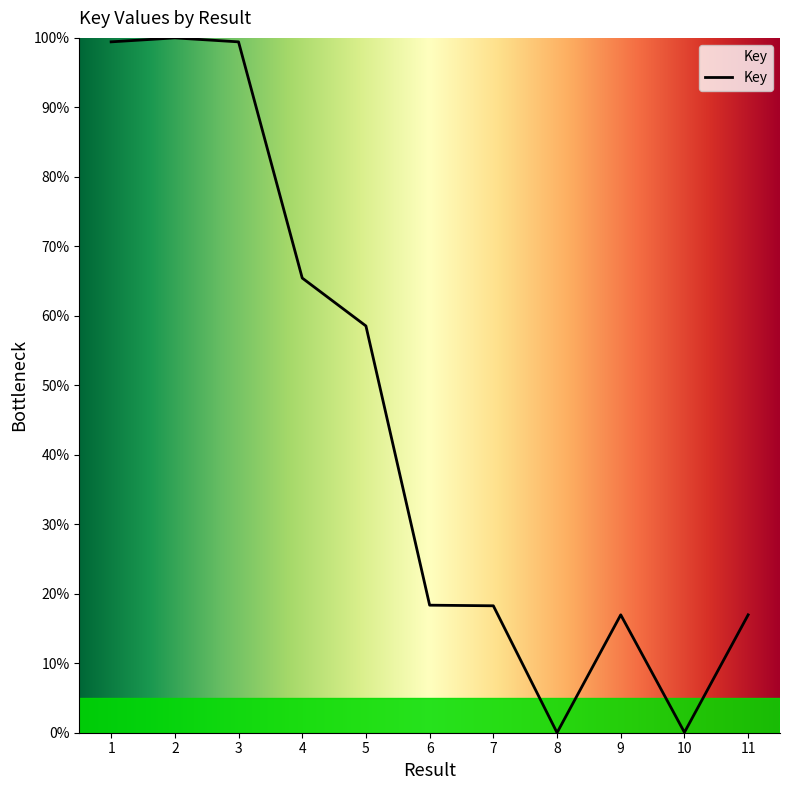

At which label is the value closest to 50?

5